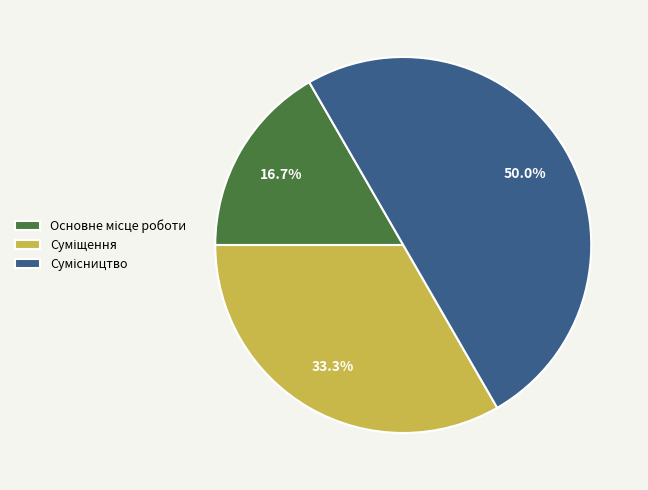

How many slices are in this pie chart?

3